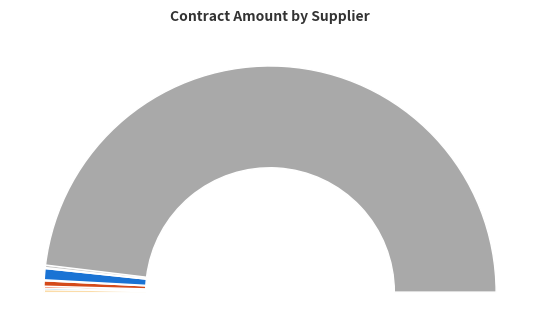

Does BVA CONSULTORES represent more than half of the total?

No